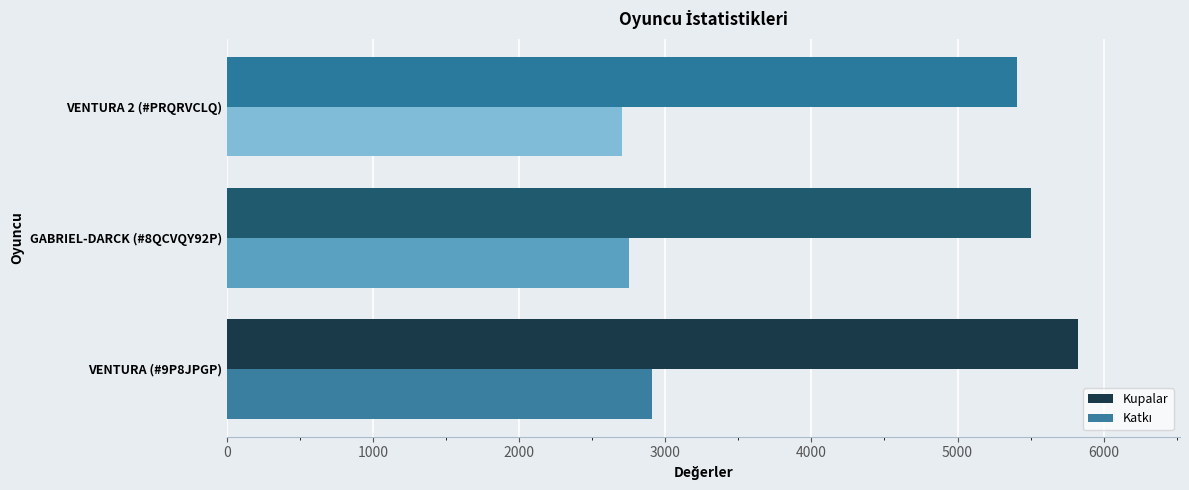

What is the difference between the maximum and minimum values in the Kupalar series?

414